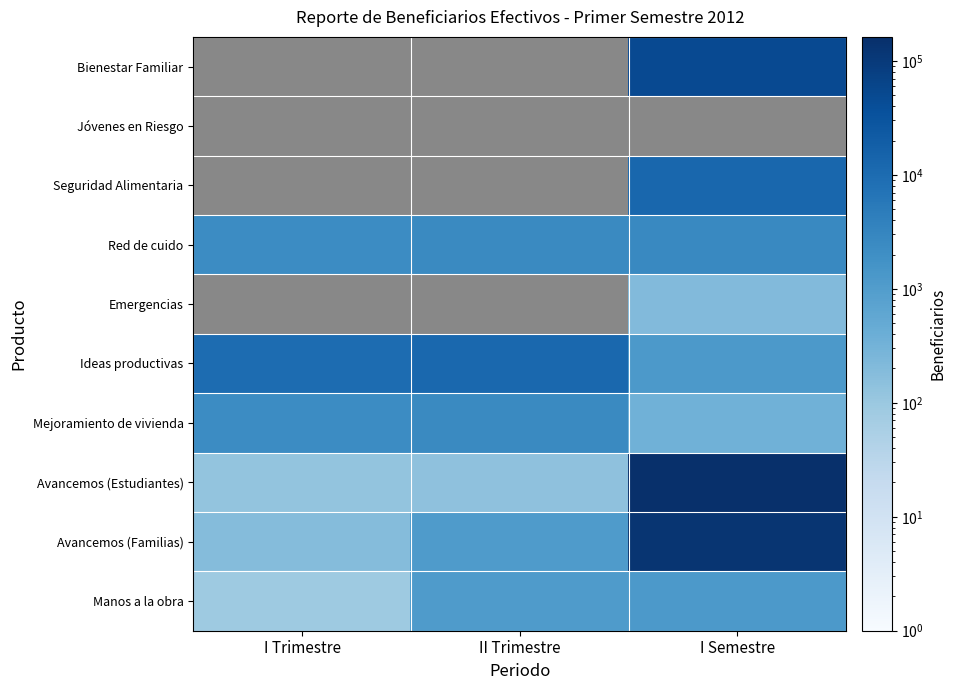

At which category does the chart reach its peak across all series?

I Semestre